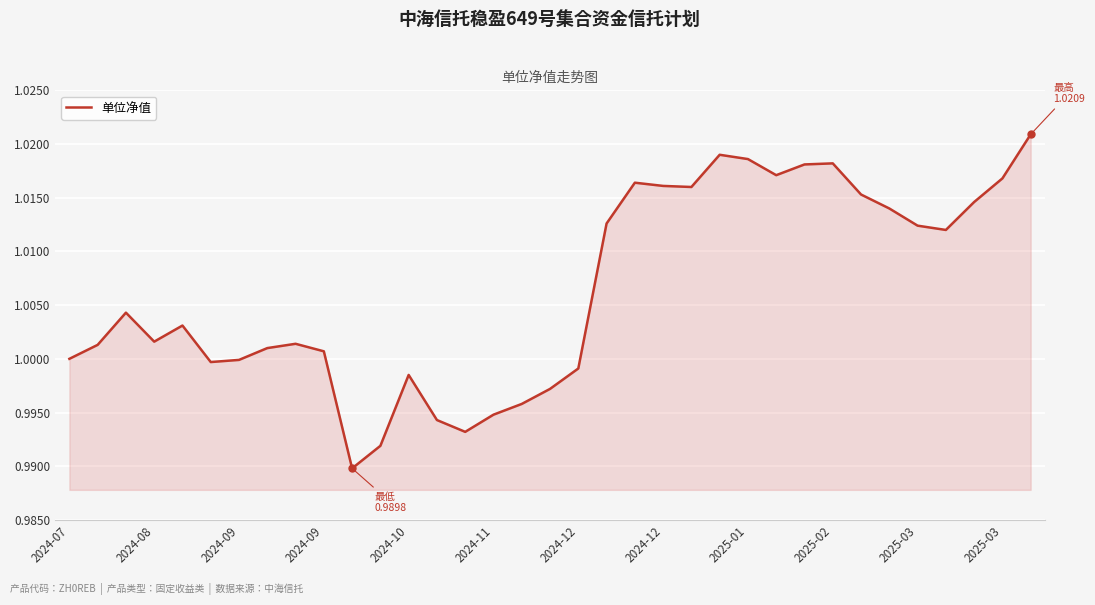

Does the chart display data point markers on the line(s)?

No